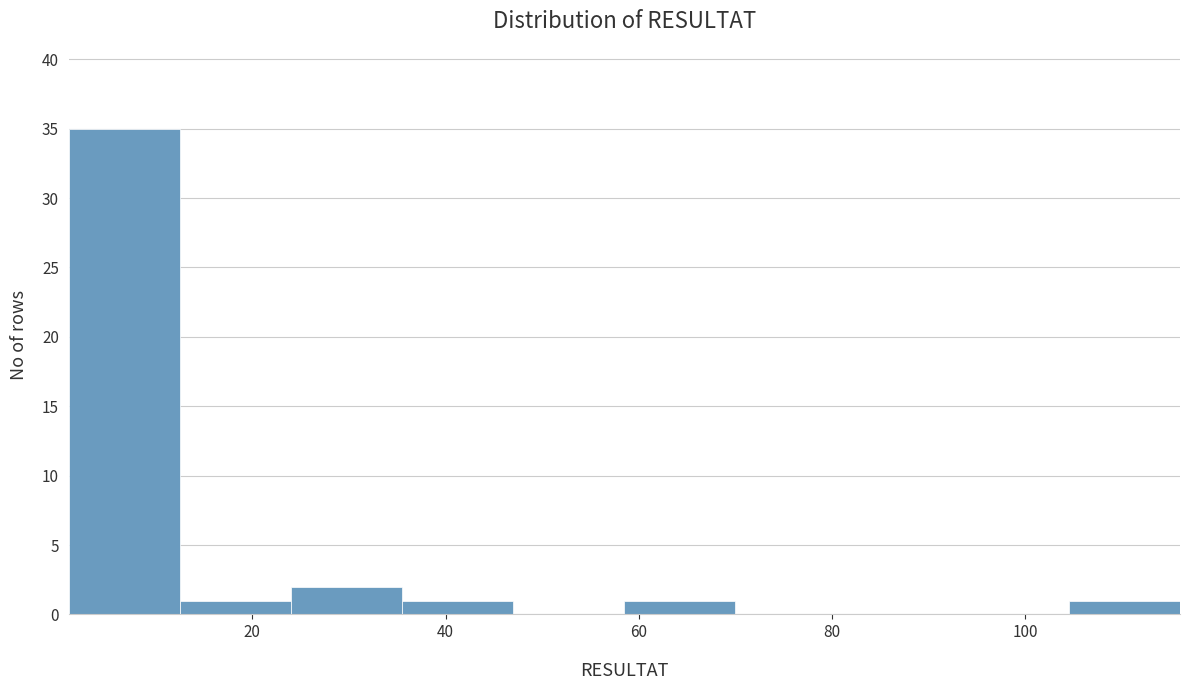

Reading left to right, transcribe this chart: for each bar, give the range it covers on the x-axis and its height. Neither the bar edges nor the heights are printed on the chart, so give them approximately, as read against the axes.

1.0 to 12.5: 35
12.5 to 24.0: 1
24.0 to 35.5: 2
35.5 to 47.0: 1
47.0 to 58.5: 0
58.5 to 70.0: 1
70.0 to 81.5: 0
81.5 to 93.0: 0
93.0 to 104.5: 0
104.5 to 116.0: 1